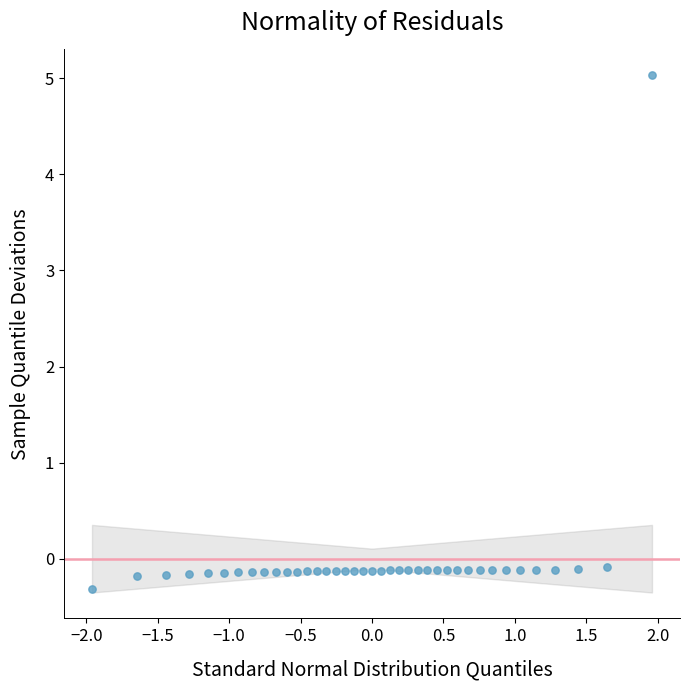

What is the range of Y values (max minus min)?

5.3